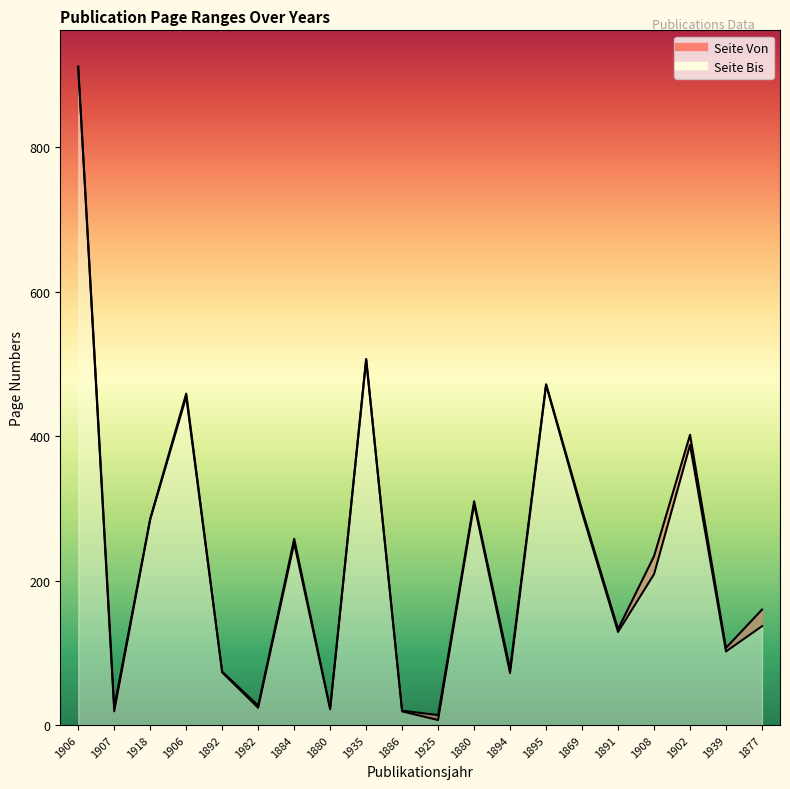

What is the total value across all series at 1902?

790